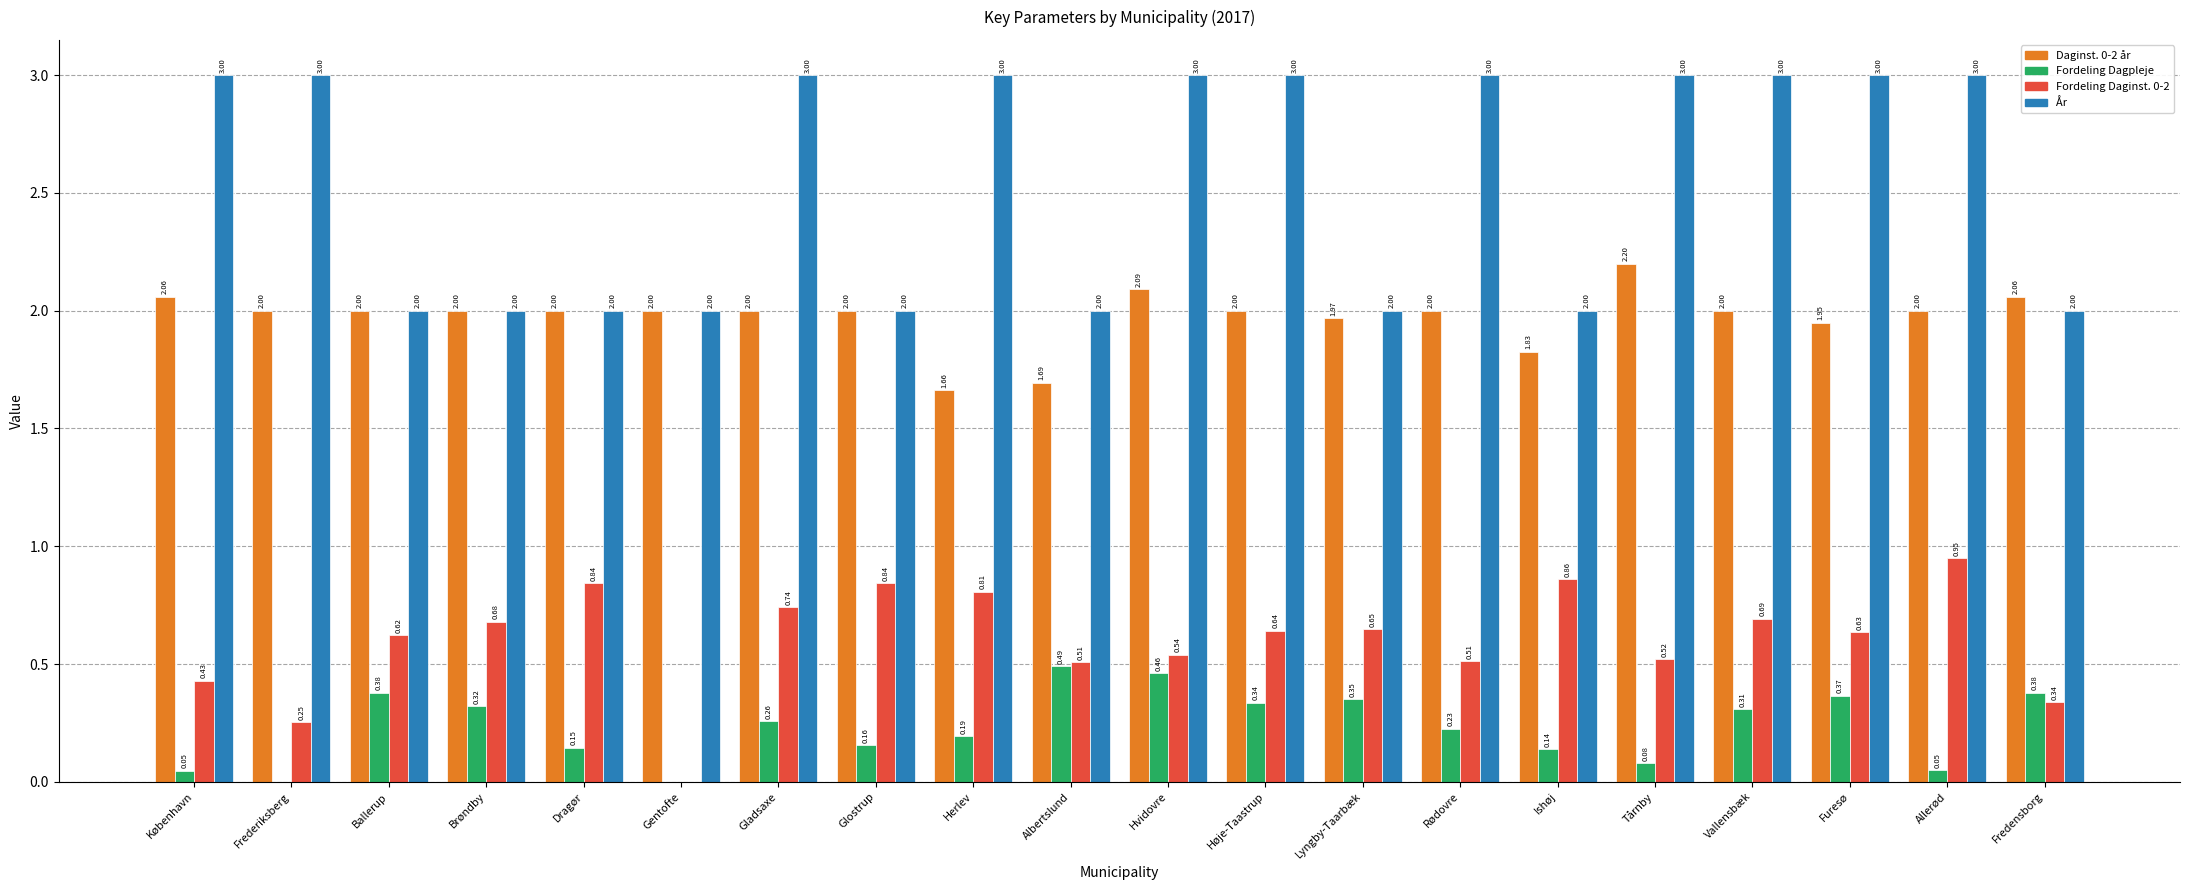

Which series has the largest total across all categories?

År